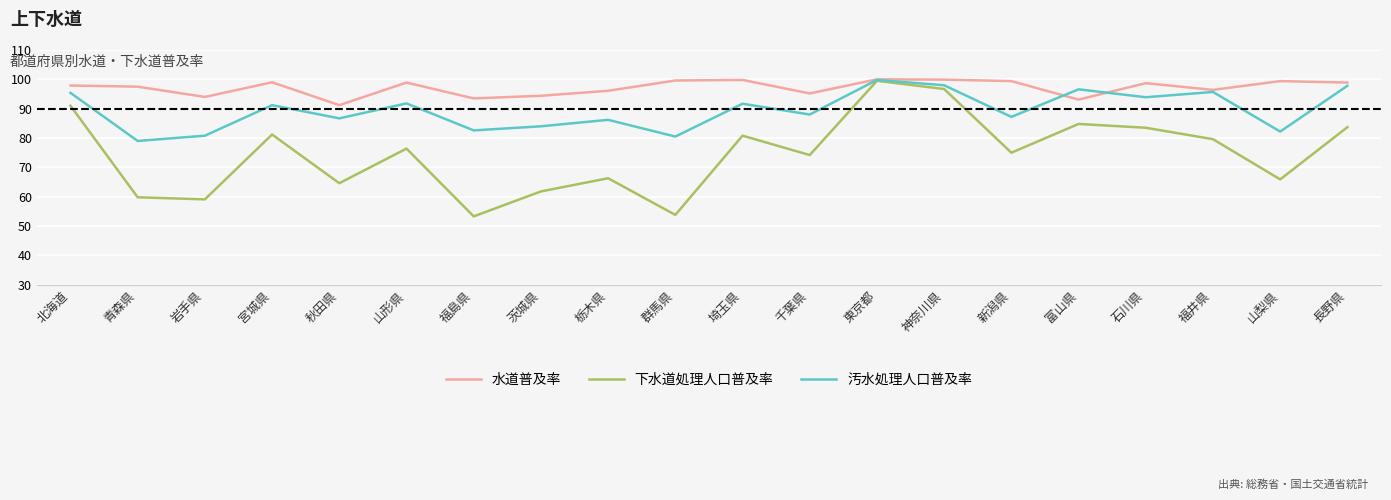

Where is 汚水処理人口普及率 nearest to the value 89?

千葉県